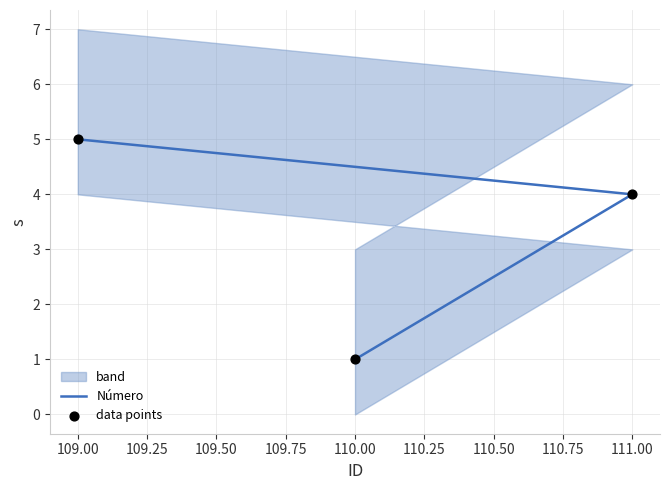

At how many categories does at least one series exceed 4?

1